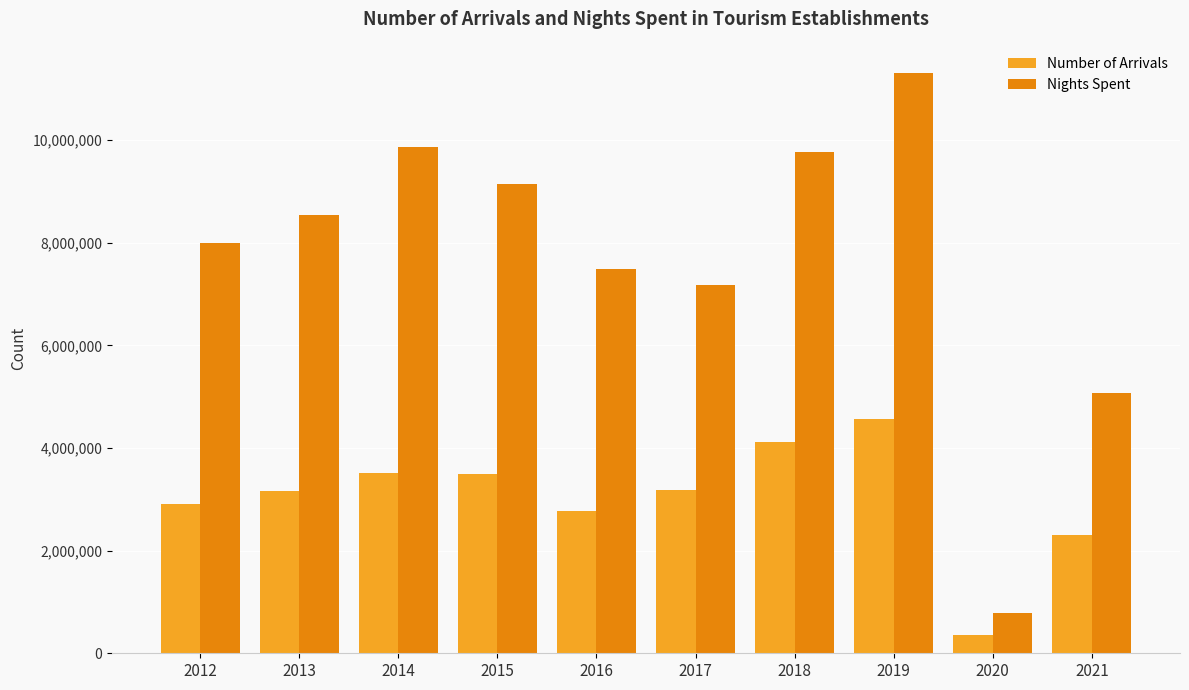

The Nights Spent series shows 5413387 at 2019. True or false?

False